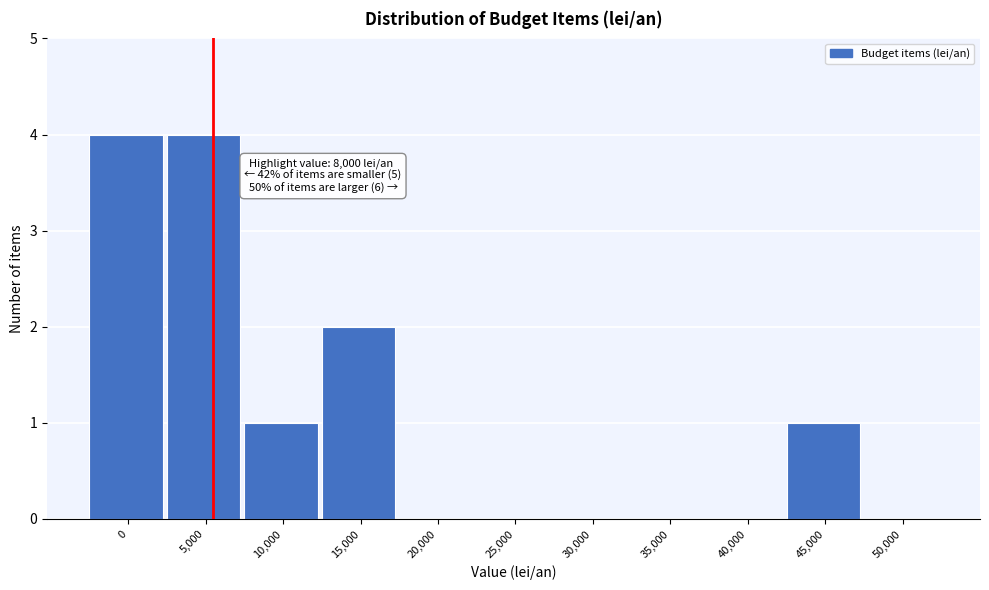

Reading right to left, what are all the values shown in this chart?

50,000=0	45,000=1	40,000=0	35,000=0	30,000=0	25,000=0	20,000=0	15,000=2	10,000=1	5,000=4	0=4